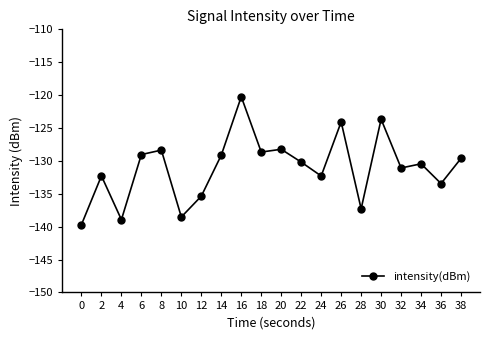

The chart shows a value of -87.3 at 36. True or false?

False